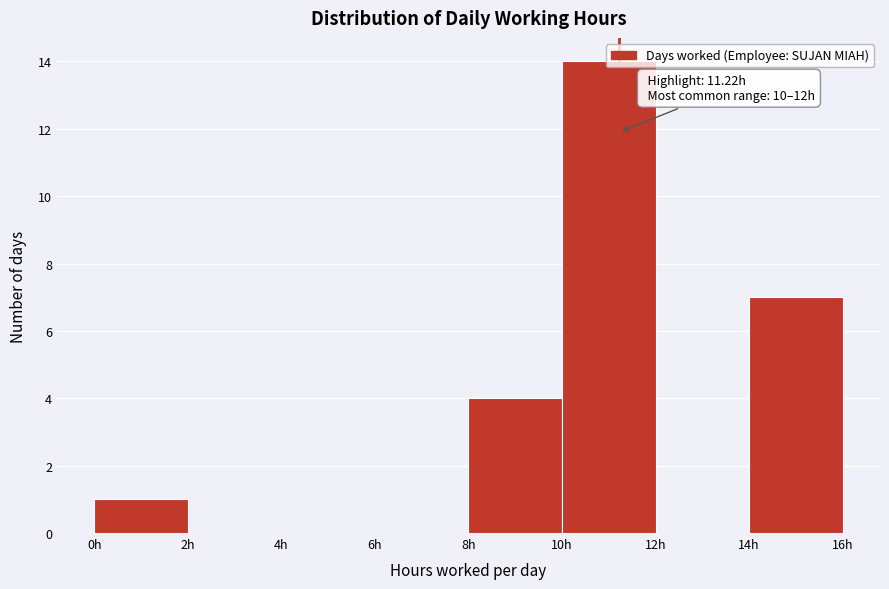

Which range on the x-axis has the tallest bar?

10 to 12